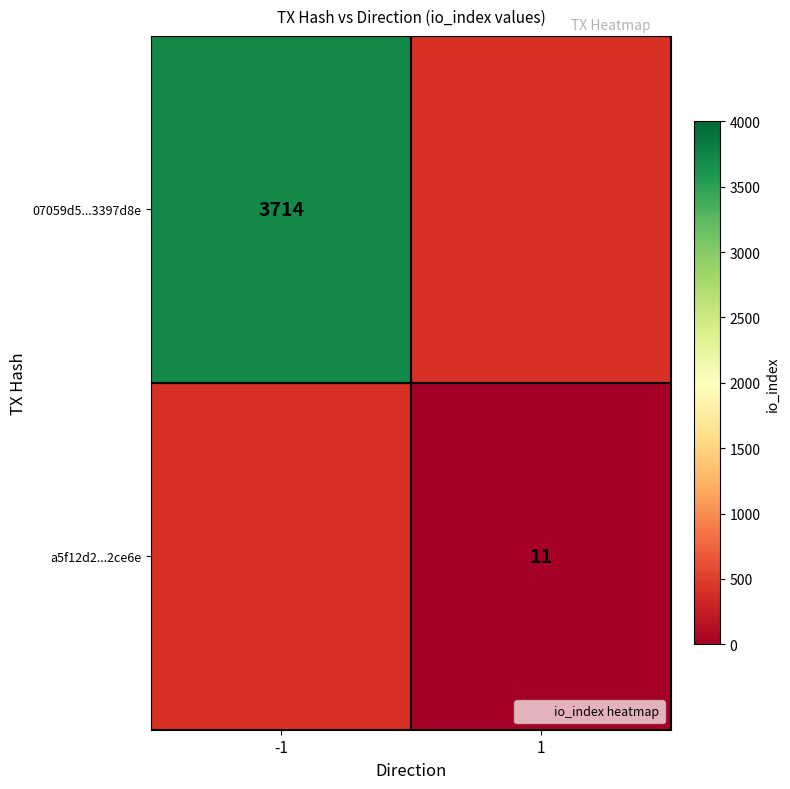

How many positive values does the 07059d5...3397d8e series have?

1